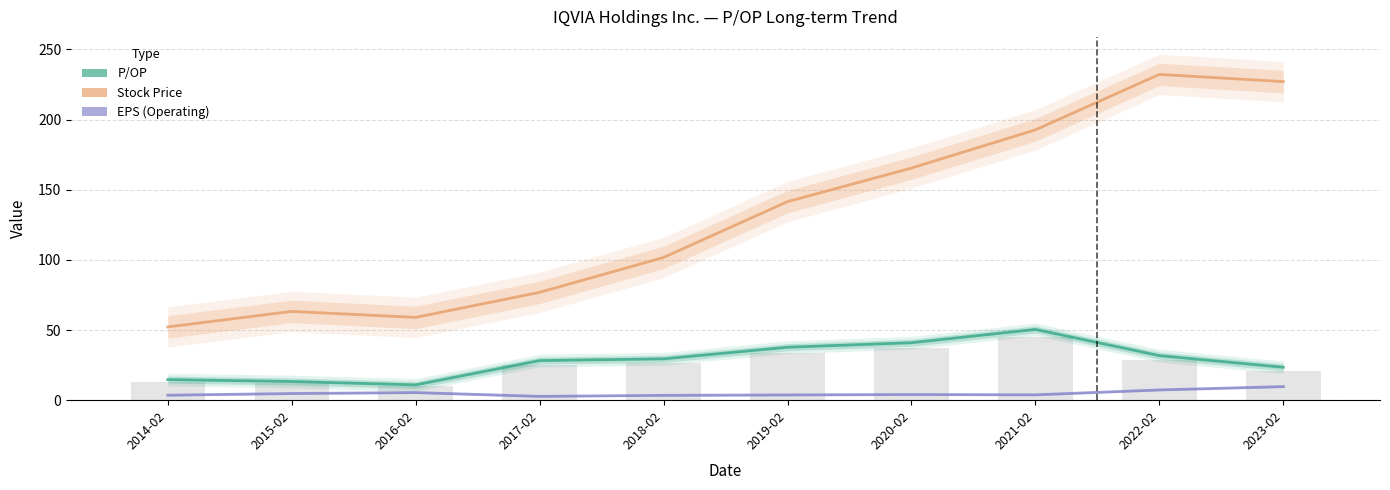

What is the label of the 5th bar from the left?

2018-02